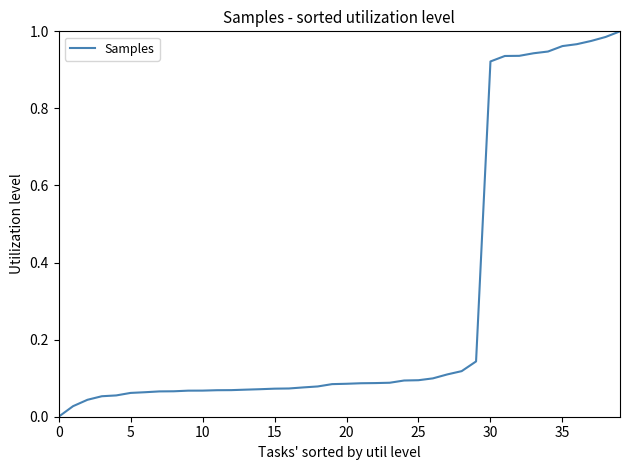

How many lines are shown in the chart?

1